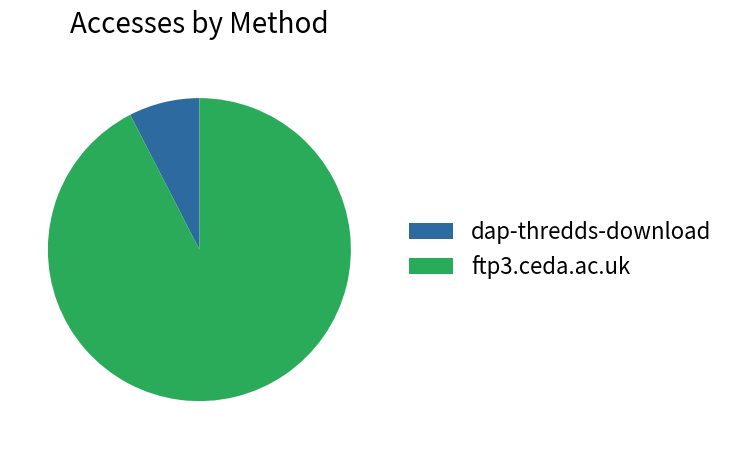

Is there any slice that represents more than half of the pie?

Yes